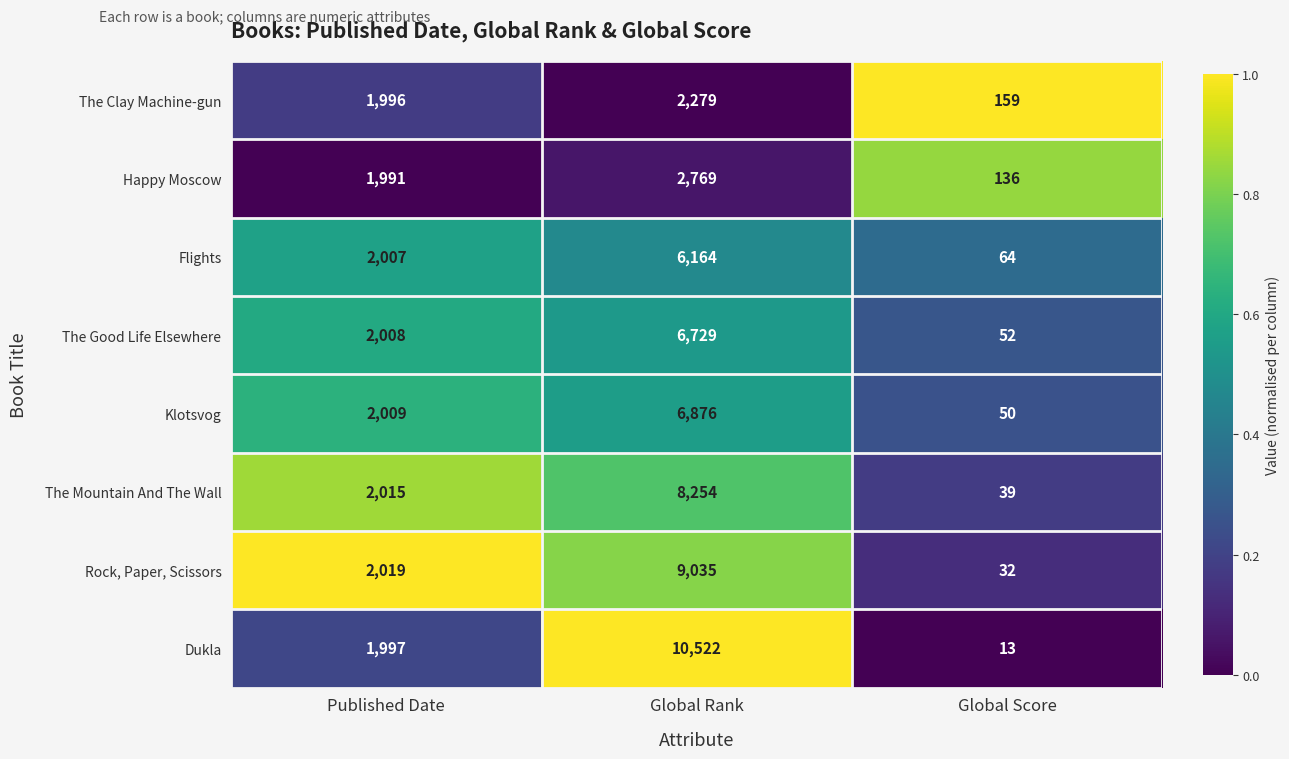

What is the spread (max minus min) of values at Global Score?

146